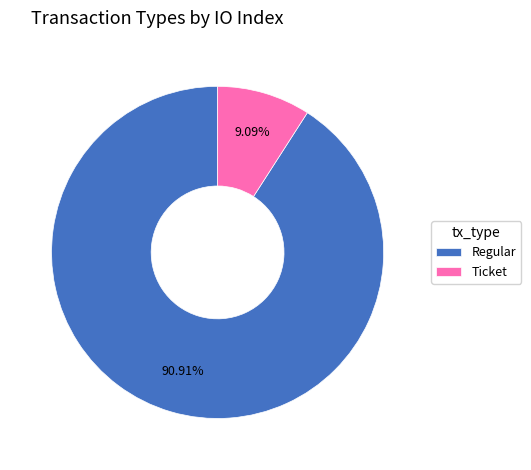

Is there a majority slice in this chart?

Yes